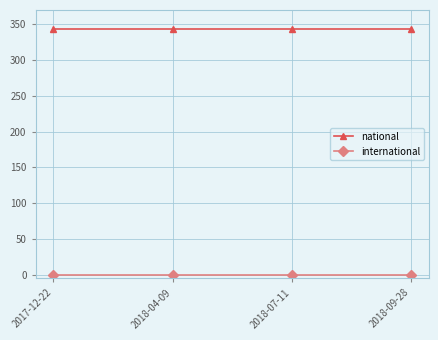

Rank the series at 2018-09-28 from highest to lowest value.

national, international